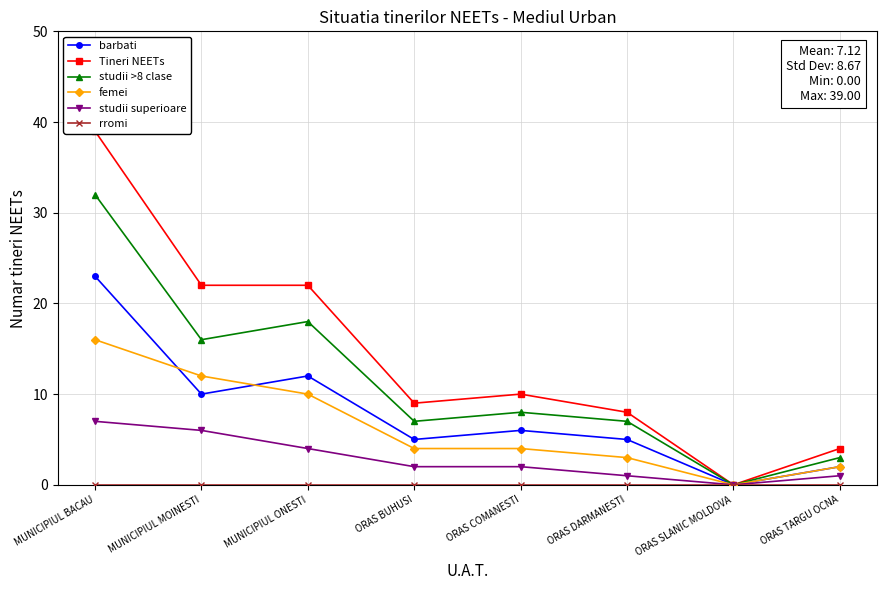

True or false: studii superioare and rromi cross at least once.

False